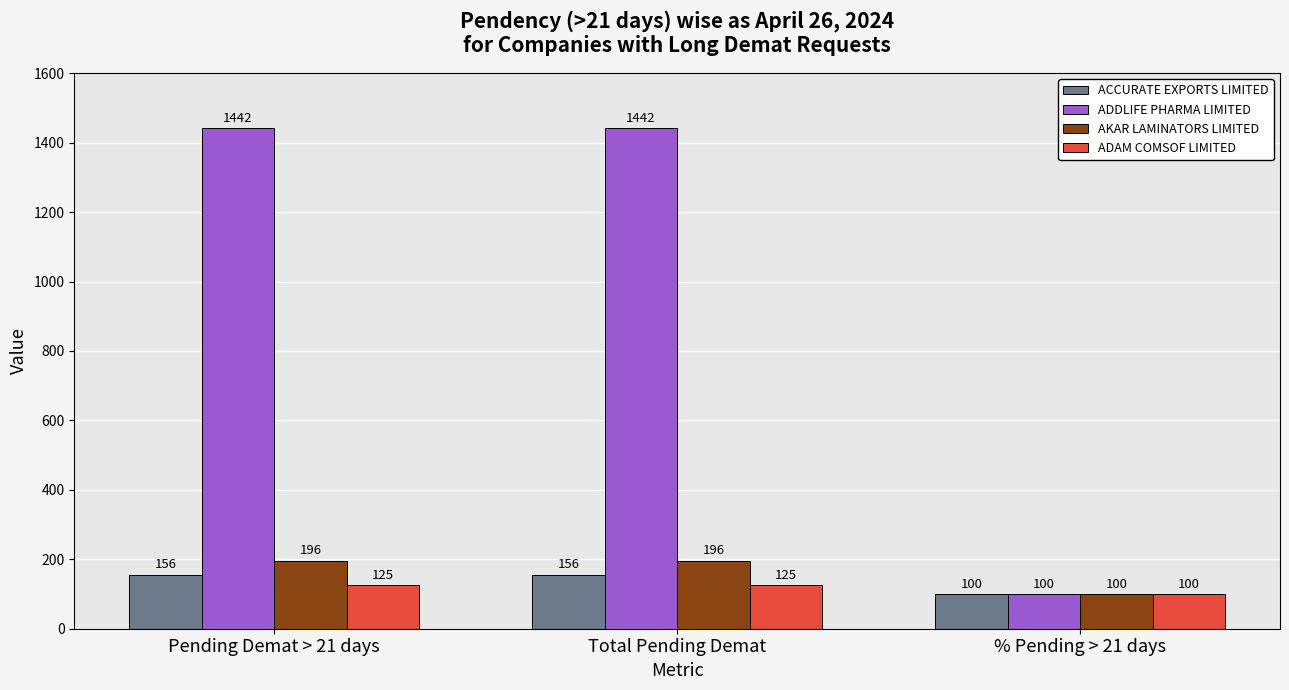

How many bars are there in total?

12